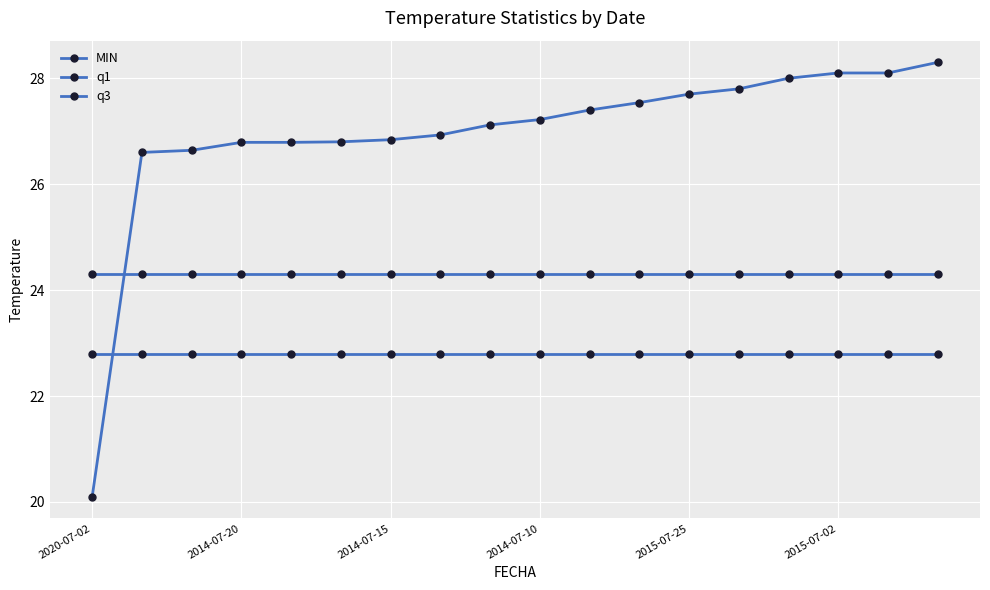

Count the number of categories in the chart.

18